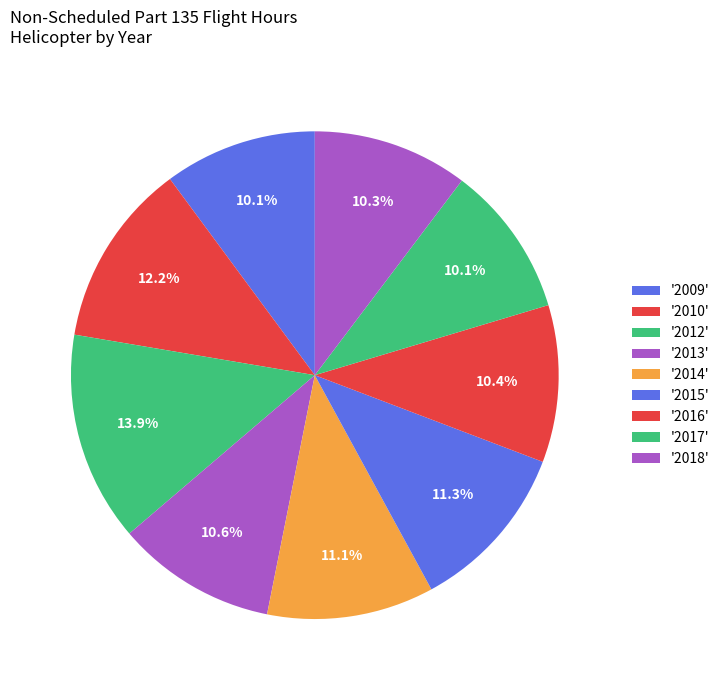

What is the smallest slice in the pie chart?

2017